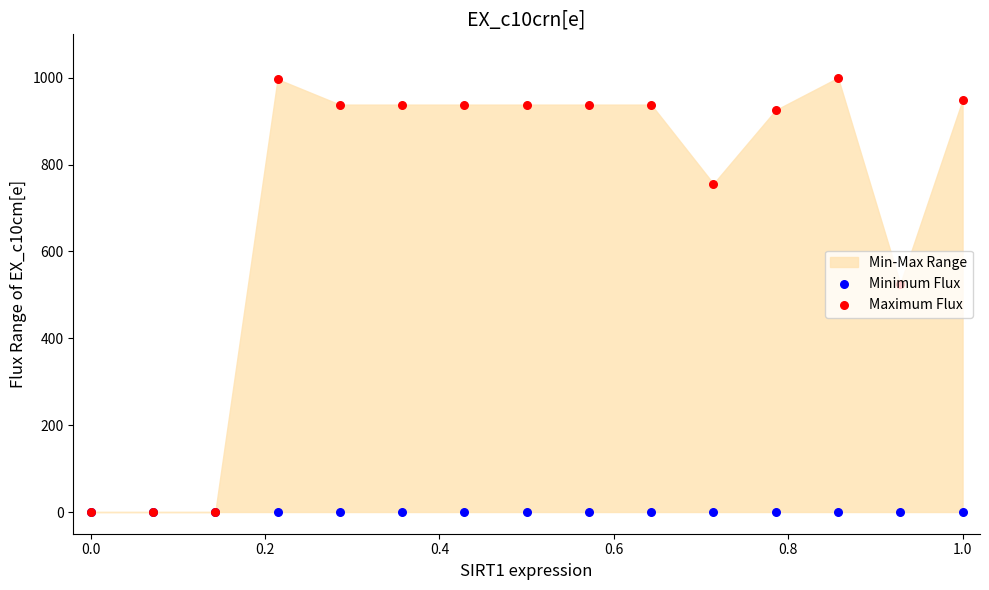

Which series has the largest Y range (max minus min)?

Maximum Flux